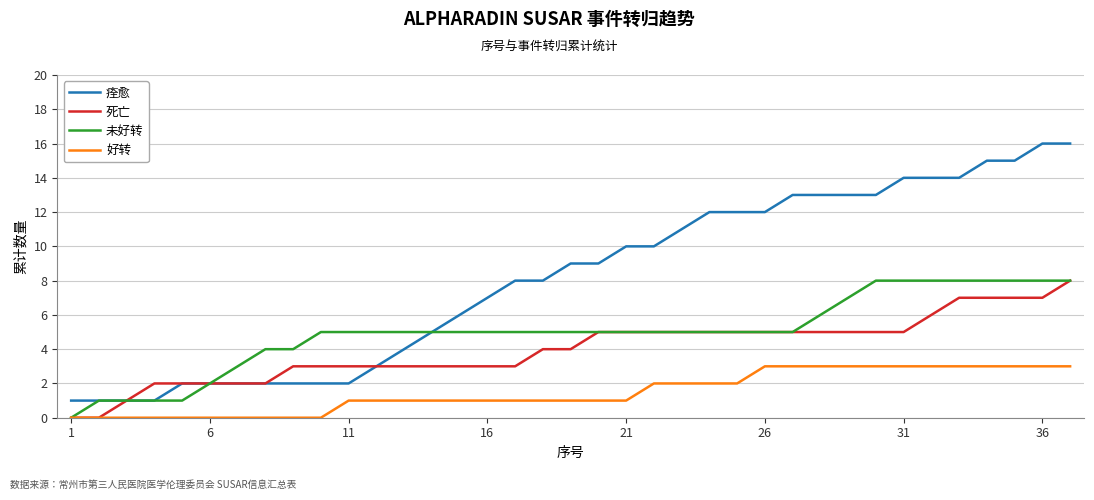

True or false: 好转 and 痊愈 cross at least once.

False